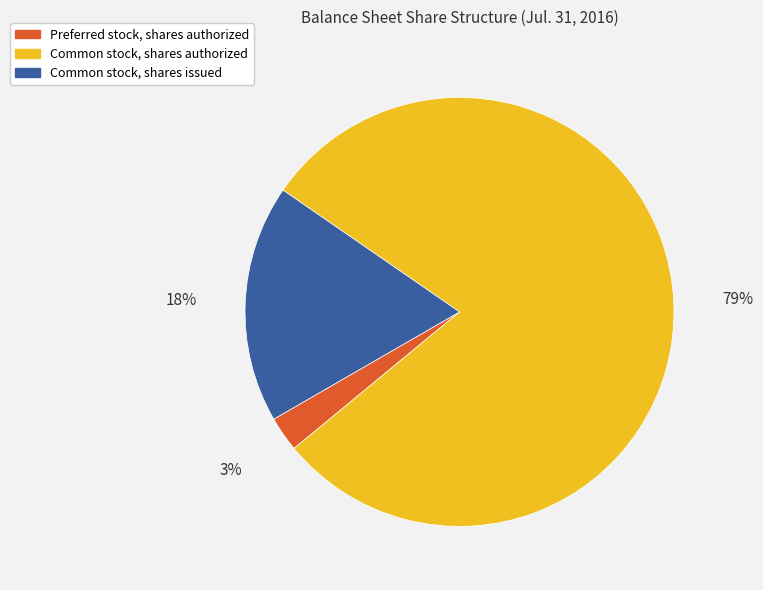

The Common stock, shares issued slice represents 18% of the pie. True or false?

True